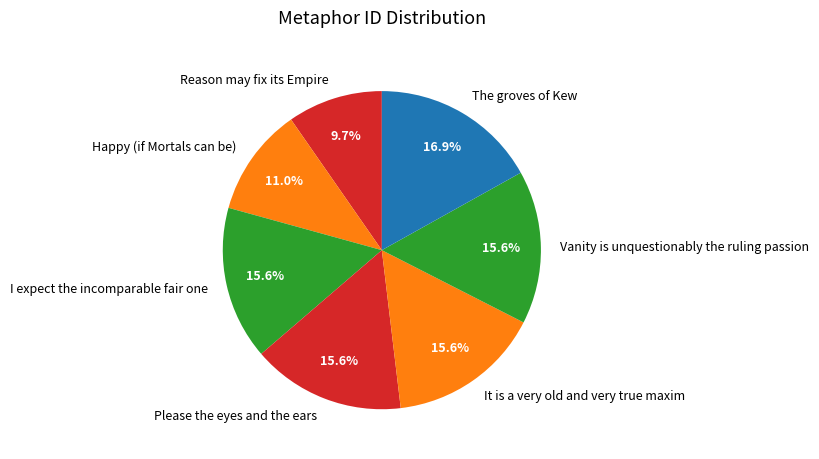

Is it true that The groves of Kew is 17% of the pie?

True